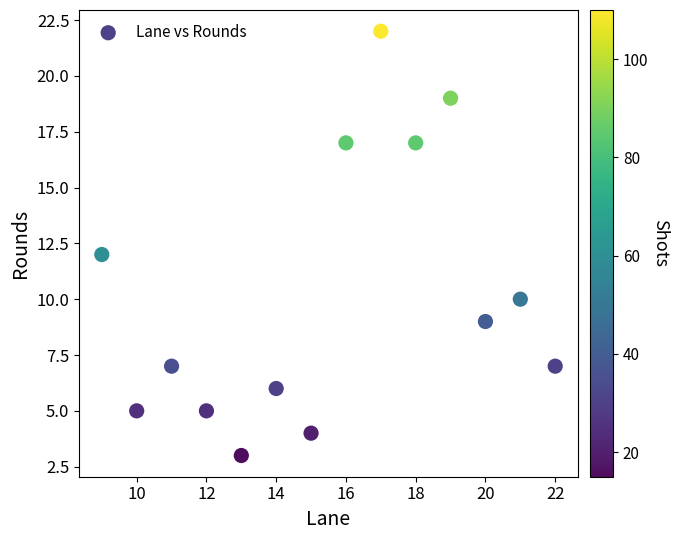

What is the range of Y values (max minus min)?

19